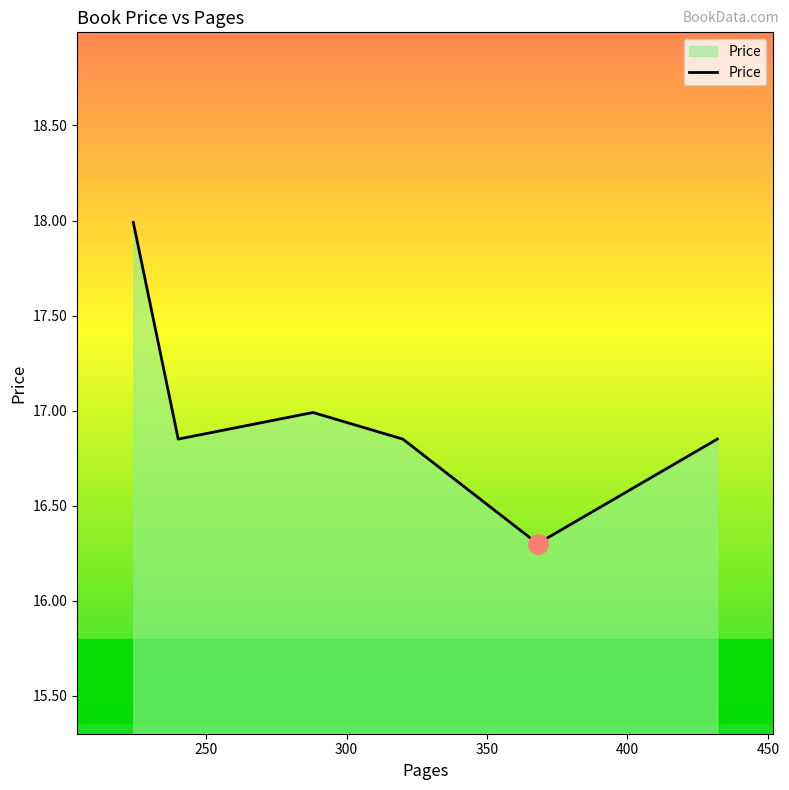

How many interior local valleys (lower than both neighbors) does the data have?

2